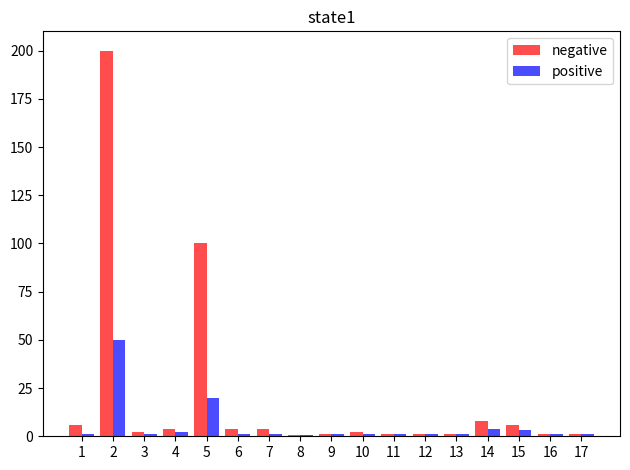

What is the sum of the positive values at 7 and 9?

2.0